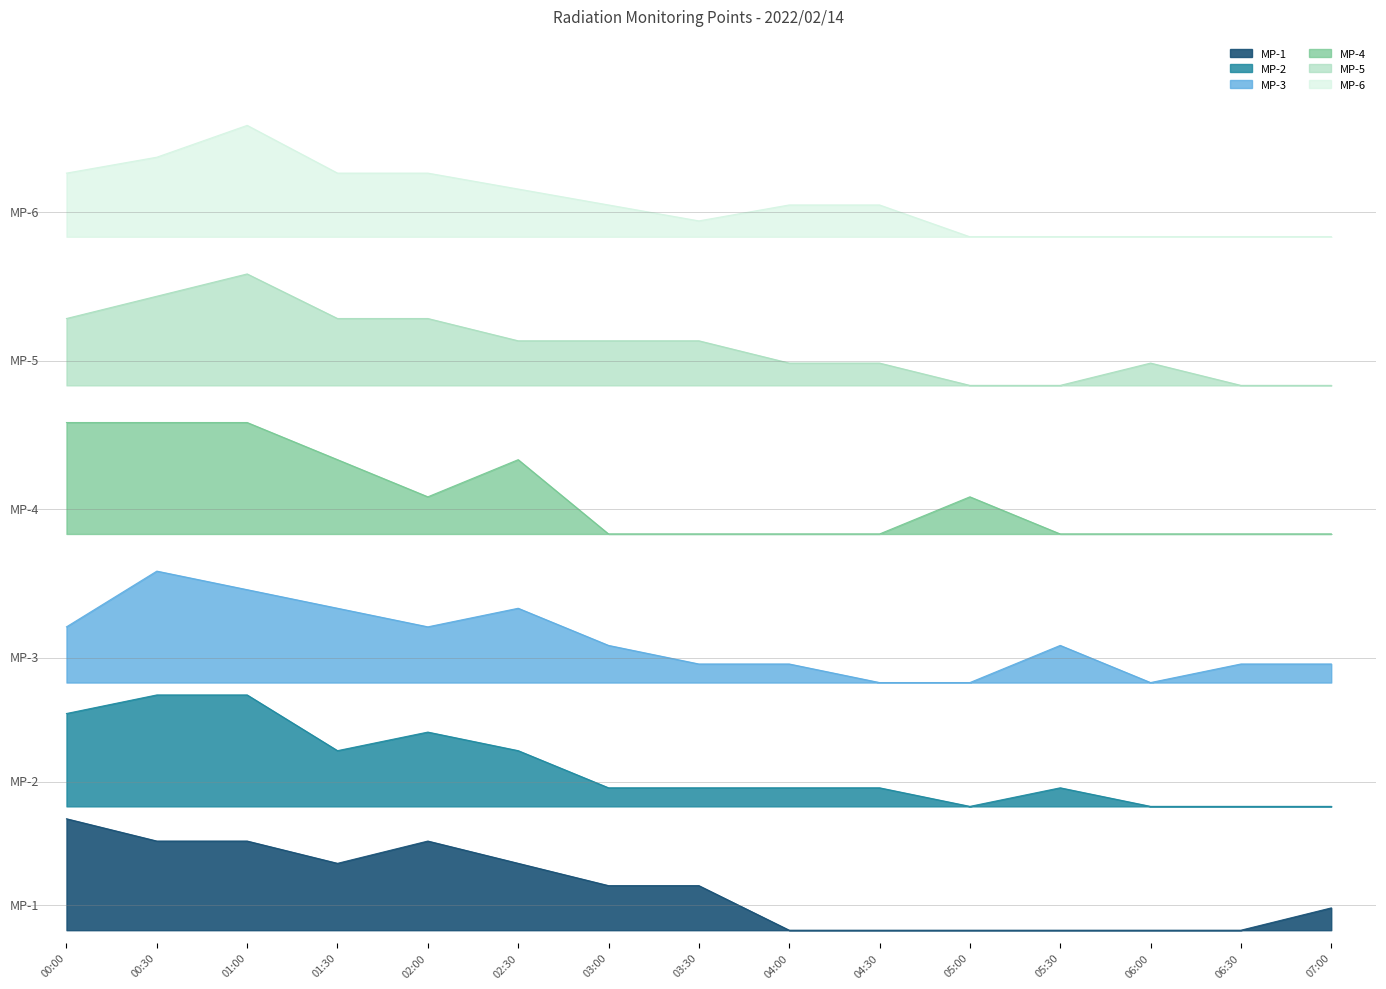

True or false: MP-3 and MP-6 intersect in this chart.

False